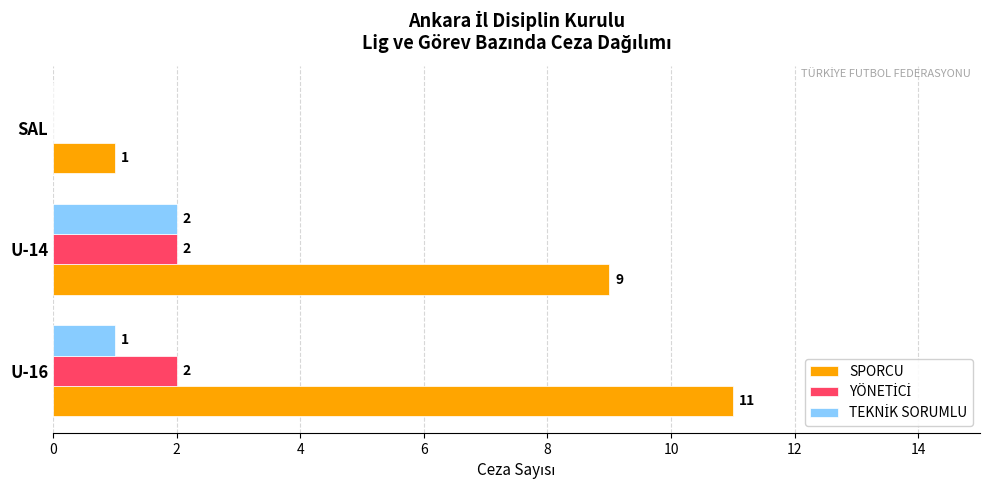

What is the greatest value displayed?

11